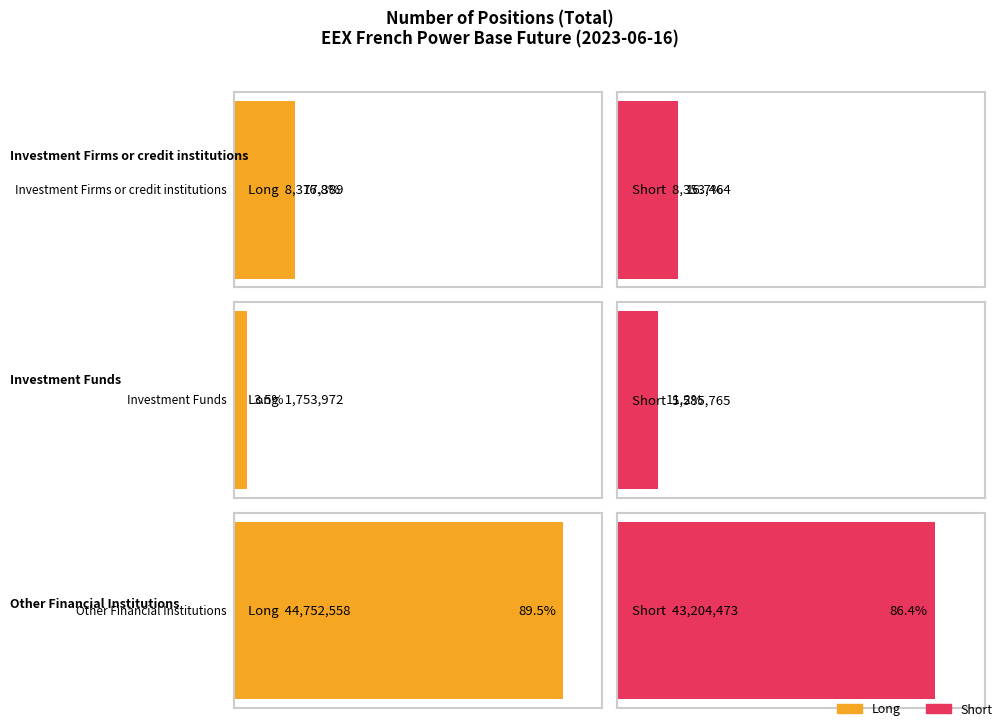

What is the sum of the Short values at Investment Firms or credit institutions and Investment Funds?

13939229